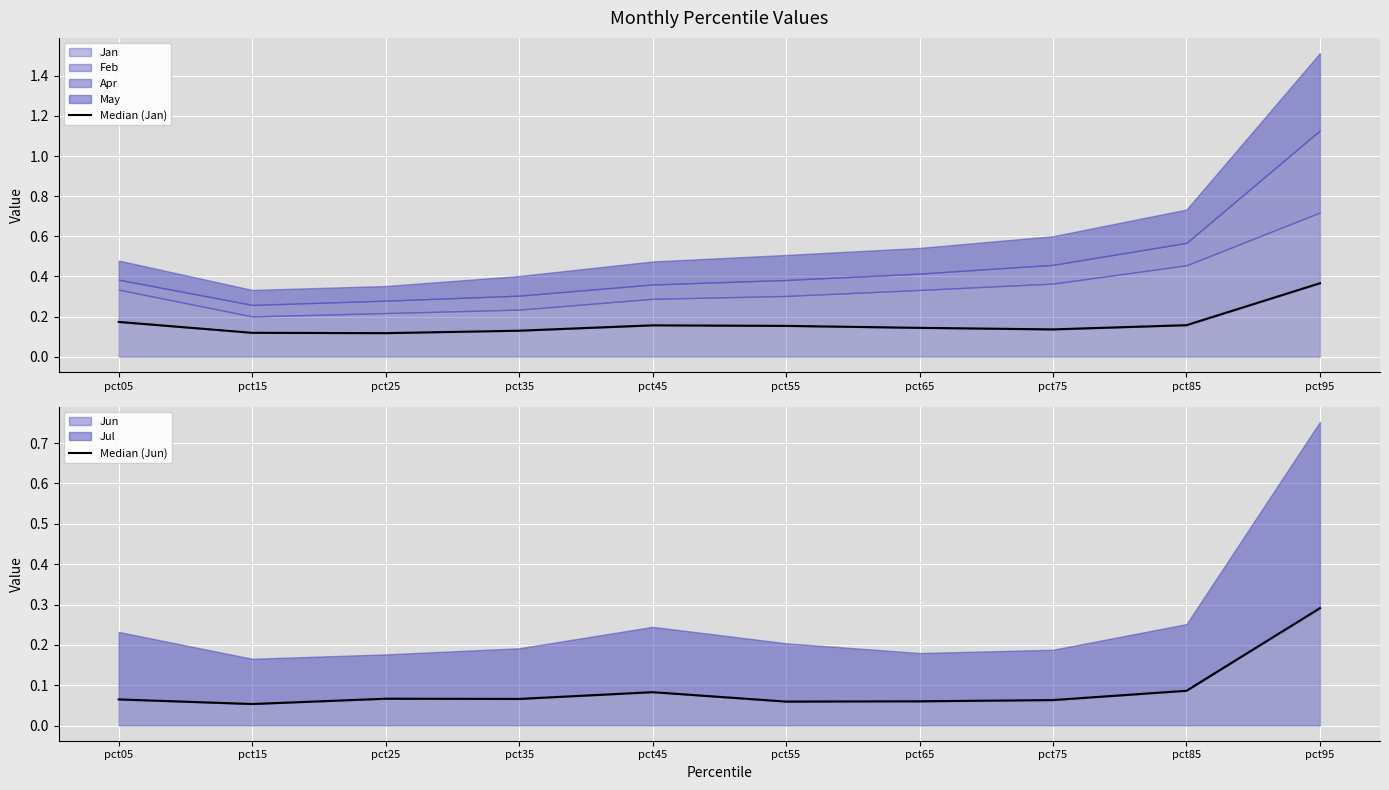

True or false: Median (Jan) and Median (Jun) cross at least once.

False